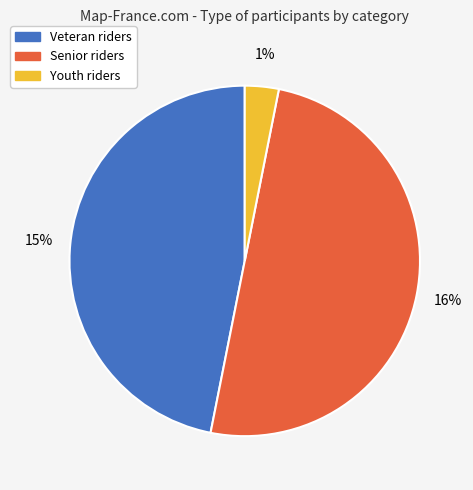

What is the change in value from Veteran to Senior?

+1